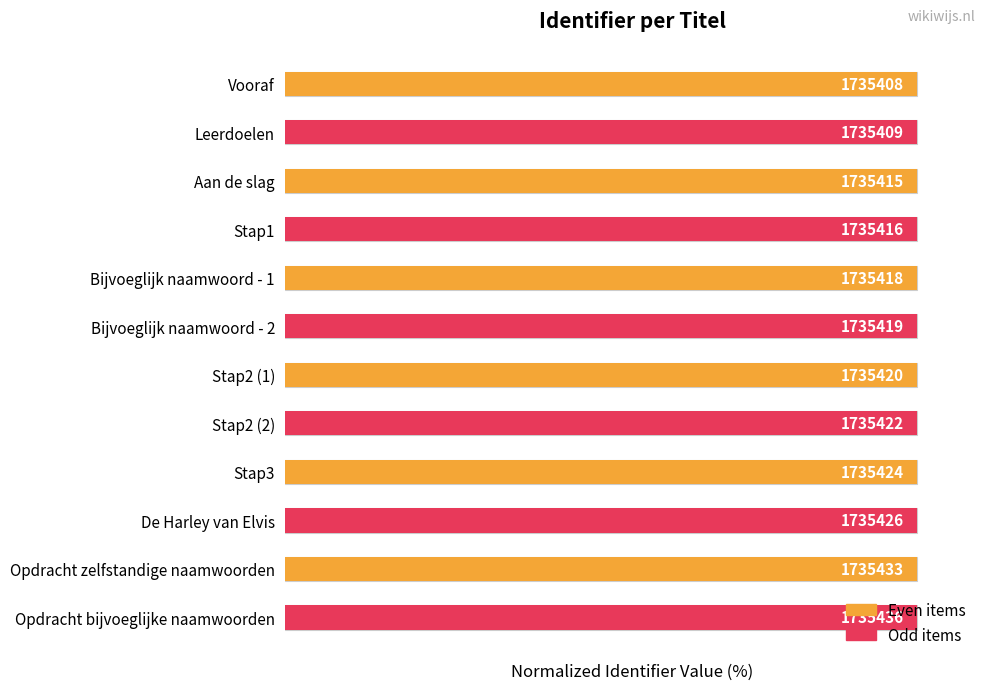

Reading left to right, transcribe all the data shown in this chart.

100.0	100.0	100.0	100.0	100.0	100.0	100.0	100.0	100.0	100.0	100.0	100.0